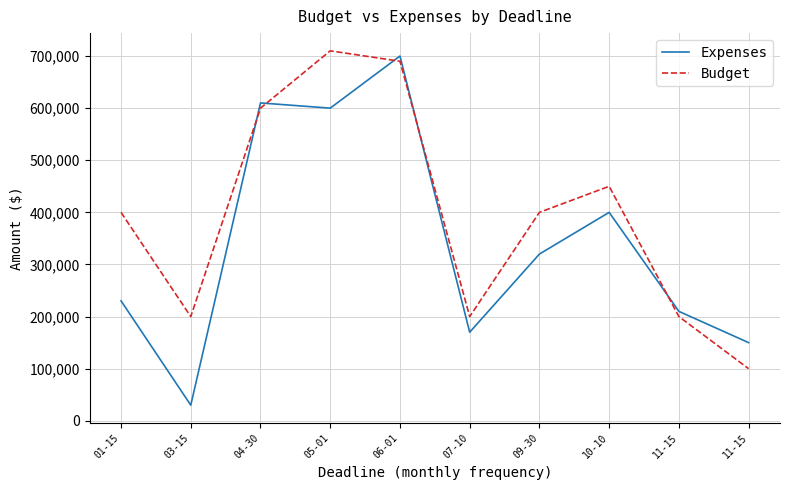

Which series has the largest range (max minus min)?

Expenses